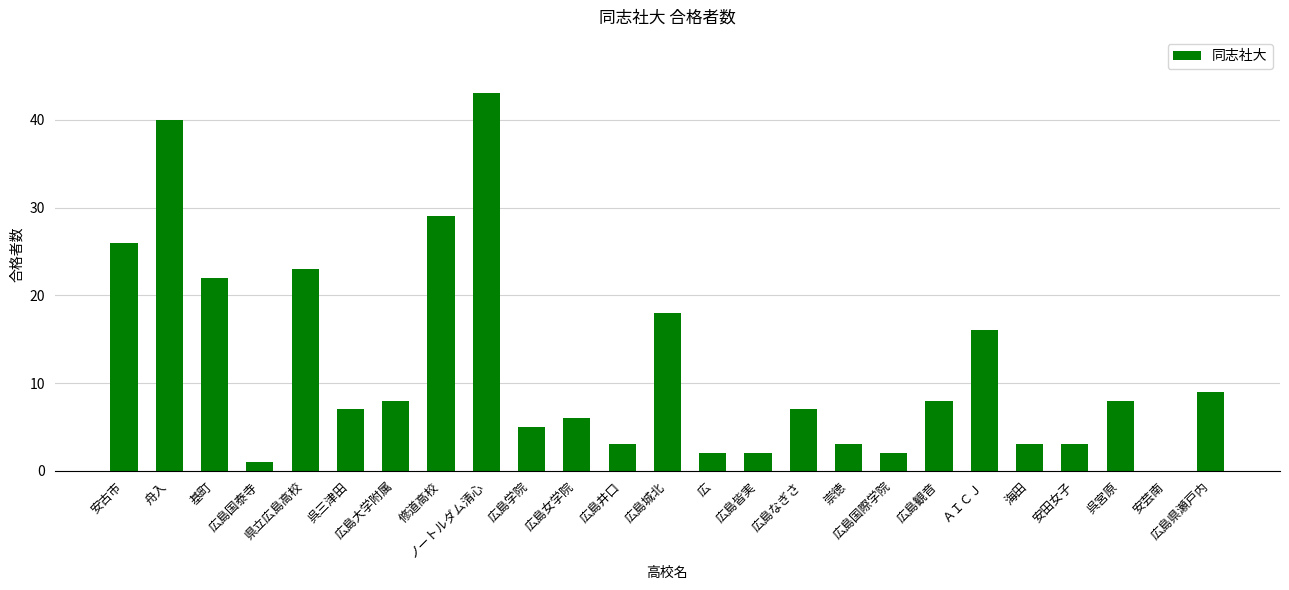

What is the approximate value at 修道高校, to the nearest 10?

30